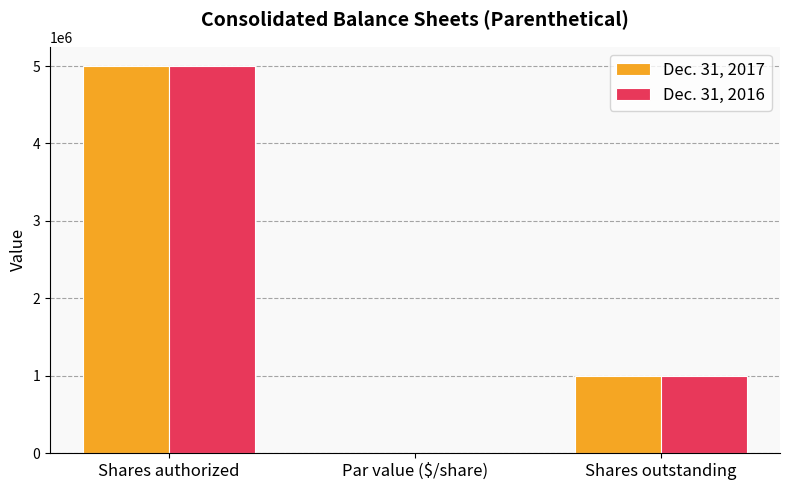

What is the sum of all Dec. 31, 2016 values?

6000000.0